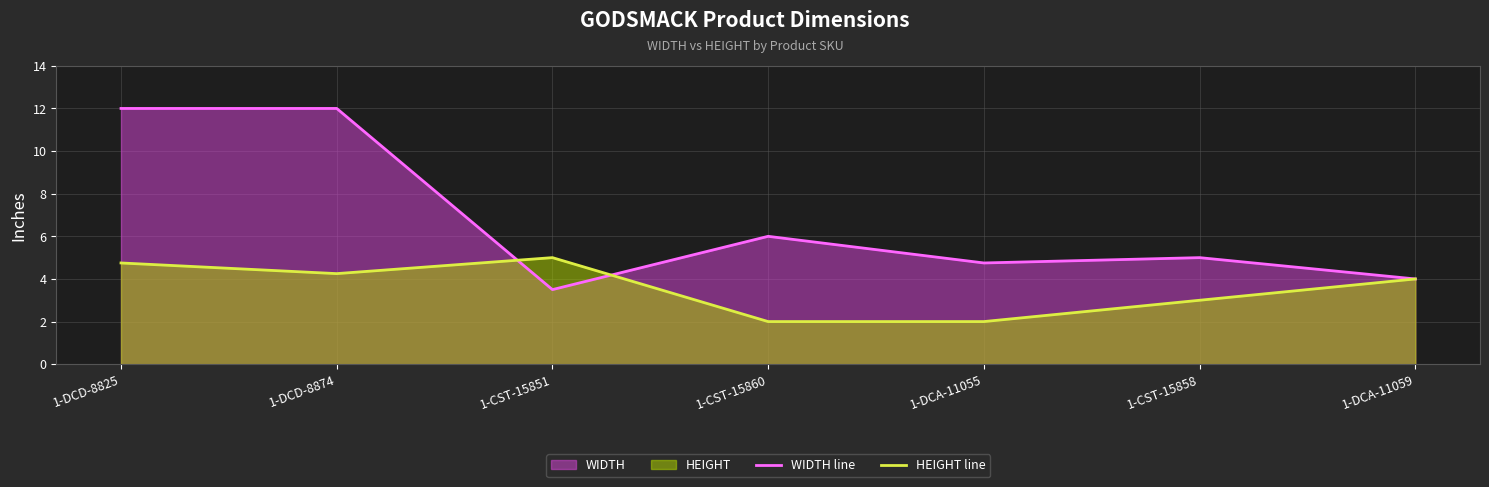

At which category does WIDTH line reach its first local valley?

1-CST-15851